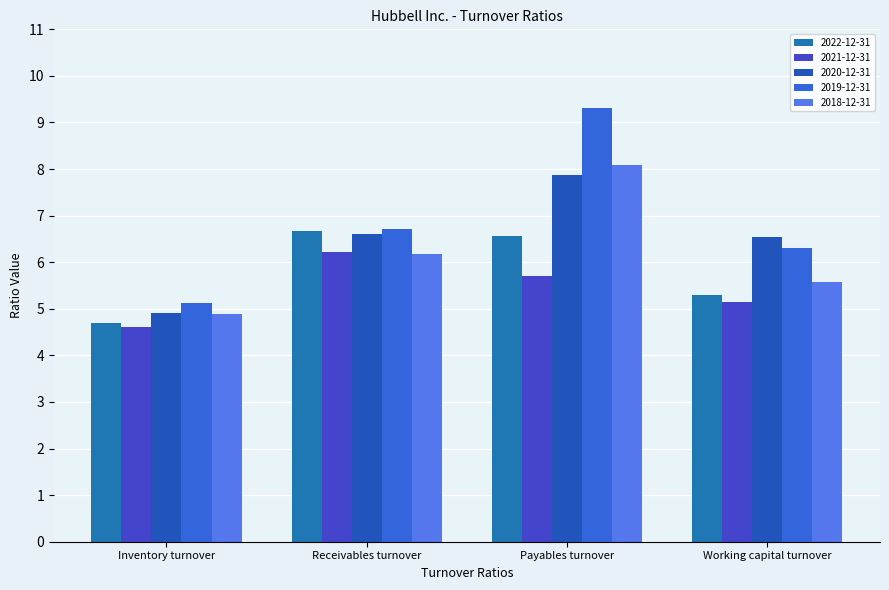

Reading left to right, what are all the values shown in this chart?

2022-12-31: 4.7	6.7	6.6	5.3
2021-12-31: 4.6	6.2	5.7	5.2
2020-12-31: 4.9	6.6	7.9	6.5
2019-12-31: 5.1	6.7	9.3	6.3
2018-12-31: 4.9	6.2	8.1	5.6